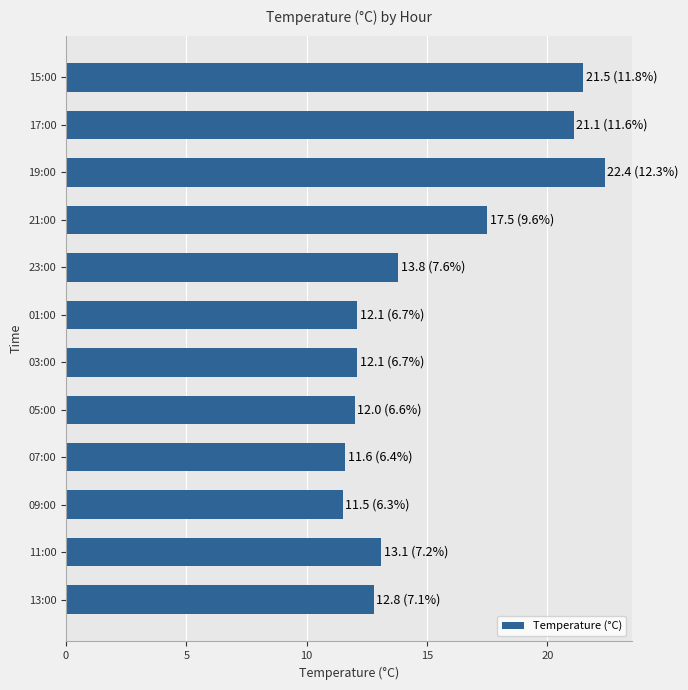

The chart shows a value of 13.1 at 11:00. True or false?

True